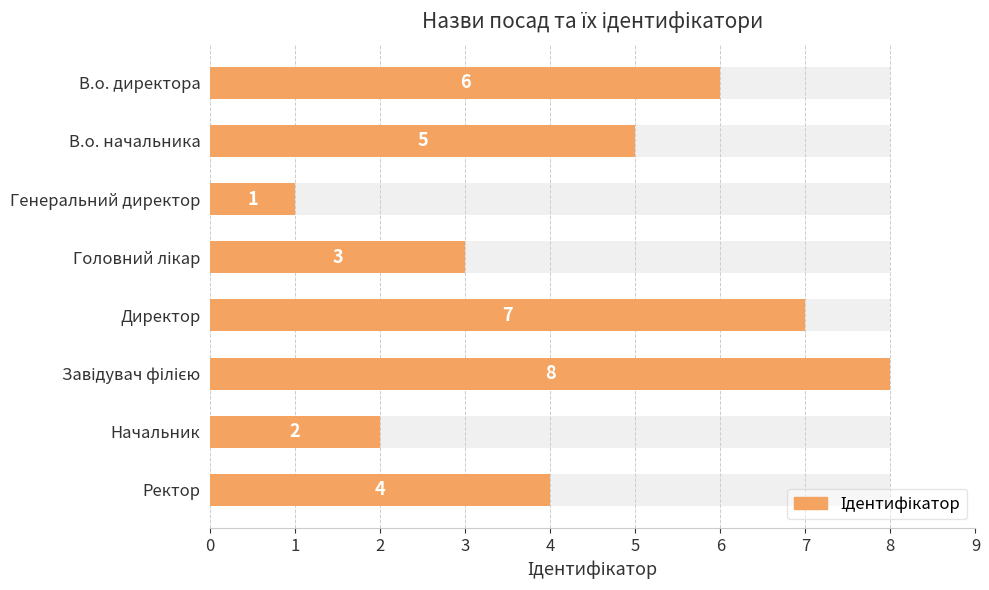

What is the change in value from 4 to 5?

+1